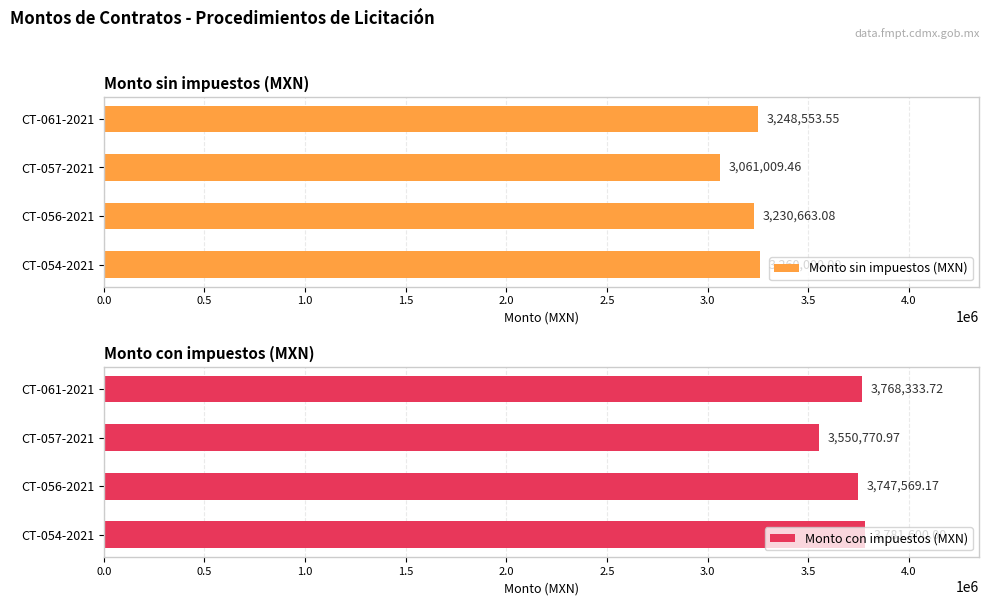

List the labels in order of Monto sin impuestos (MXN) value, largest first.

CT-054-2021, CT-061-2021, CT-056-2021, CT-057-2021